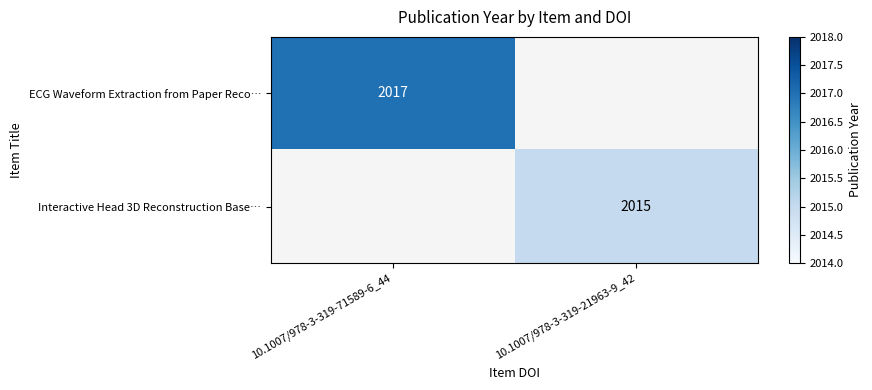

Is the value of ECG Waveform Extraction from Paper Reco… at 10.1007/978-3-319-71589-6_44 greater than the value of Interactive Head 3D Reconstruction Base… at 10.1007/978-3-319-21963-9_42?

Yes